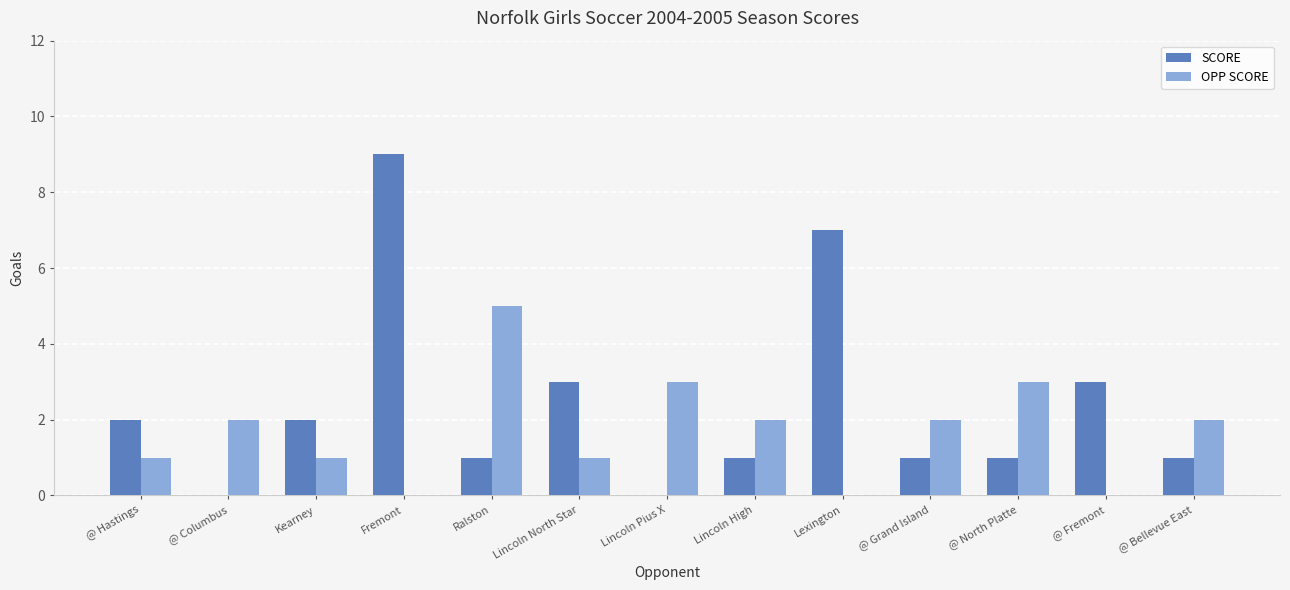

How many series are shown in this chart?

2